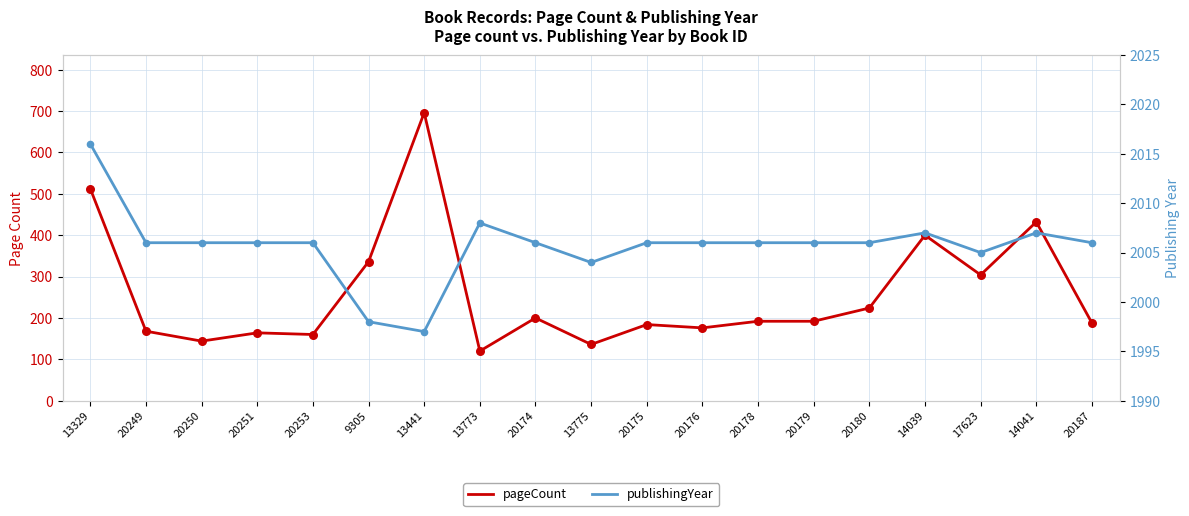

Which series has the largest total across all categories?

publishingYear